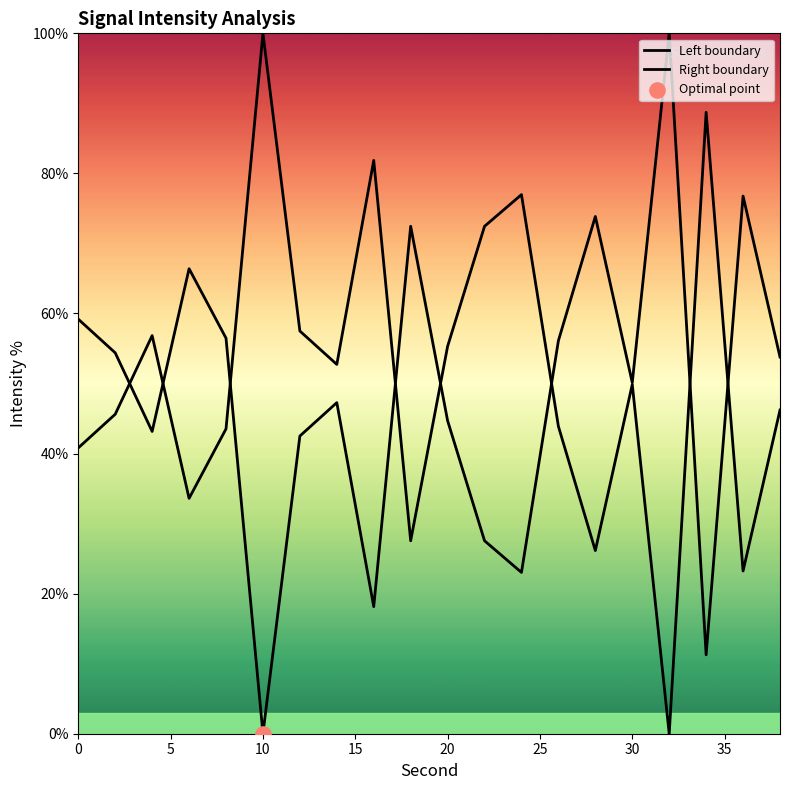

Which series reaches the minimum Y coordinate?

Left boundary